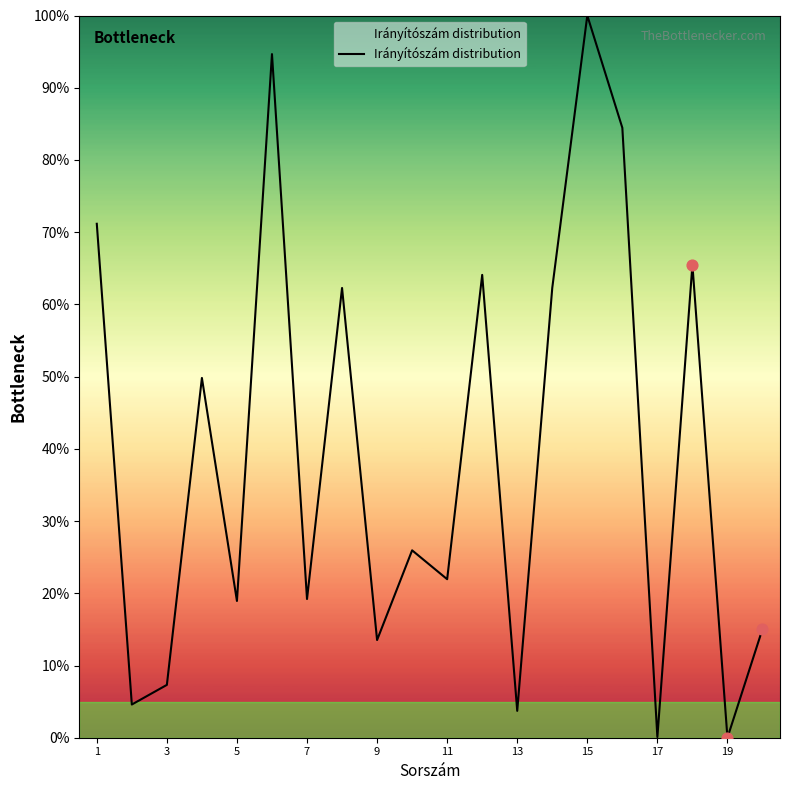

What is the greatest value displayed?

100.0